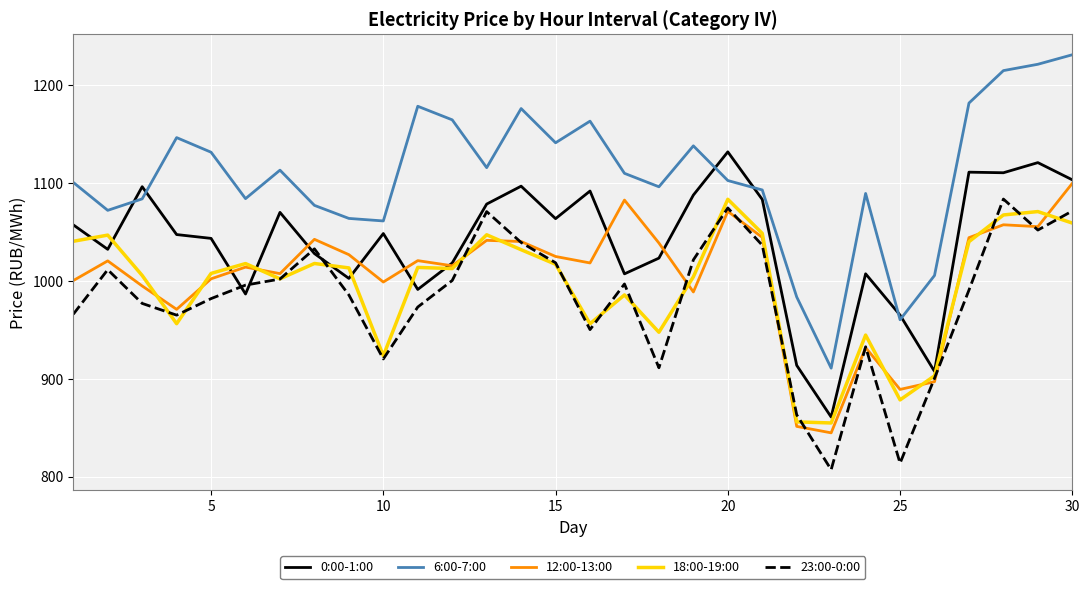

What is the highest value of the 12:00-13:00 series?

1099.8